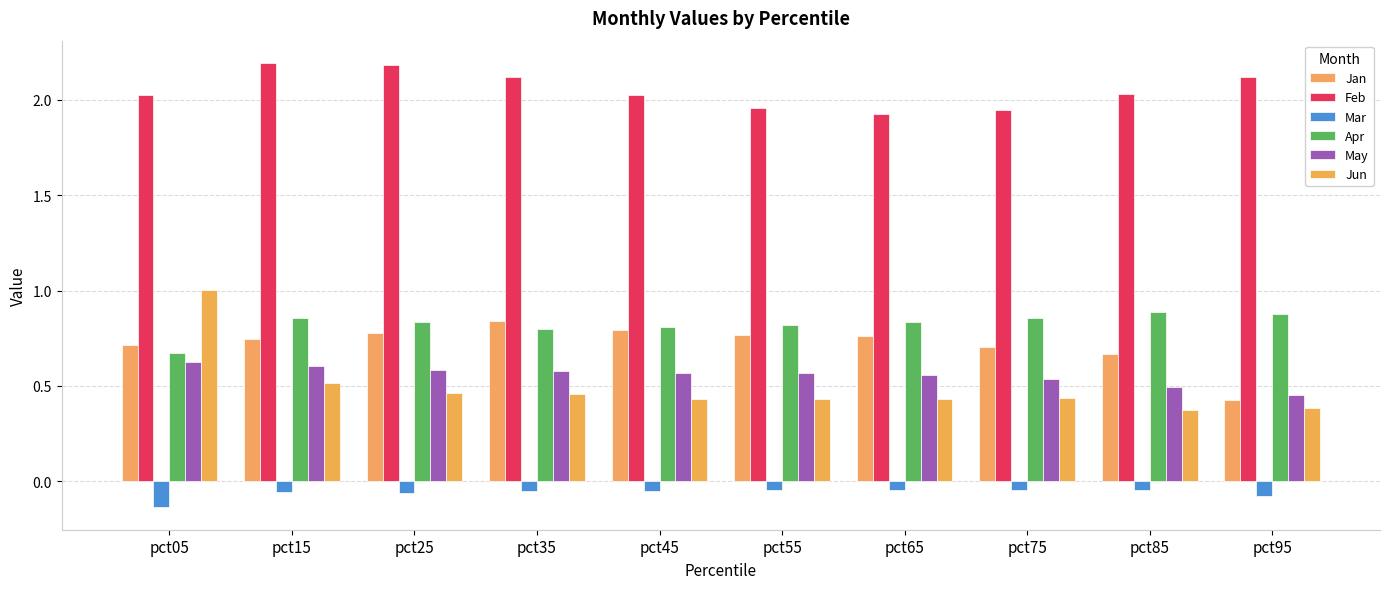

True or false: Jun has a value of 0.4 at pct65.

True